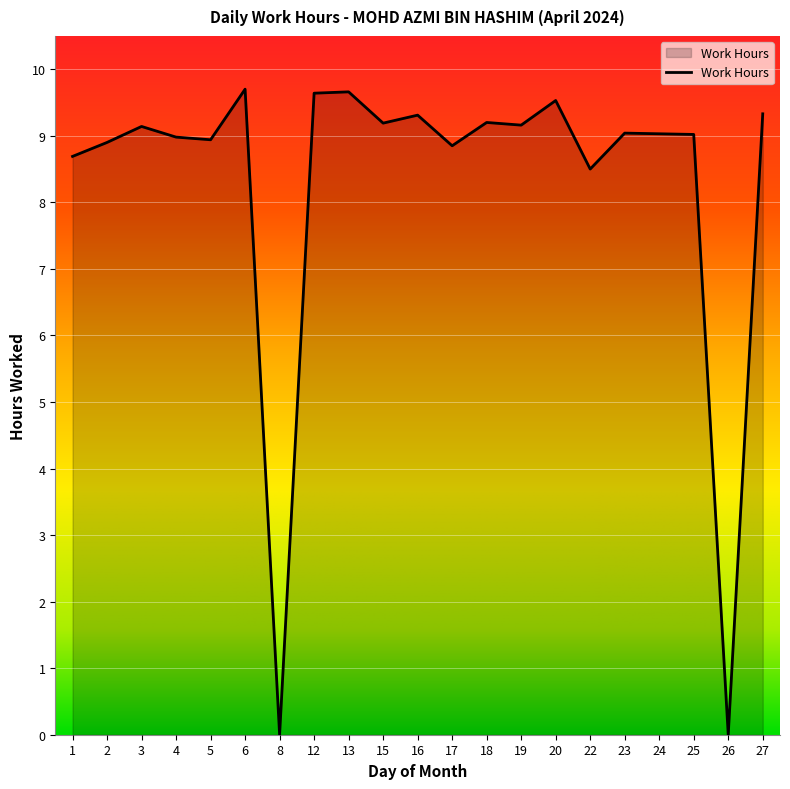

What is the sum of the values at 24 and 26?

9.0